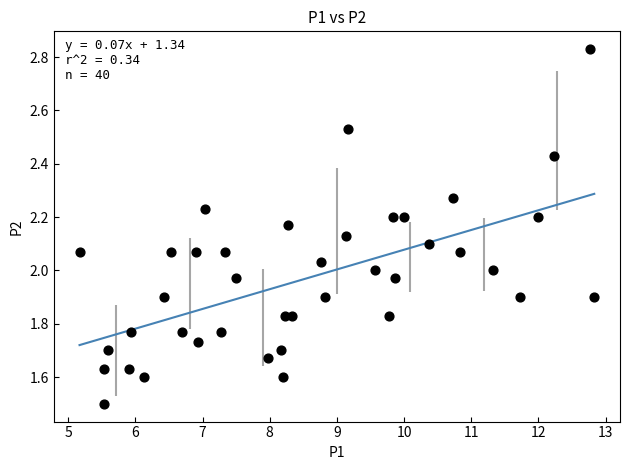

What is the range of X values (max minus min)?

7.7